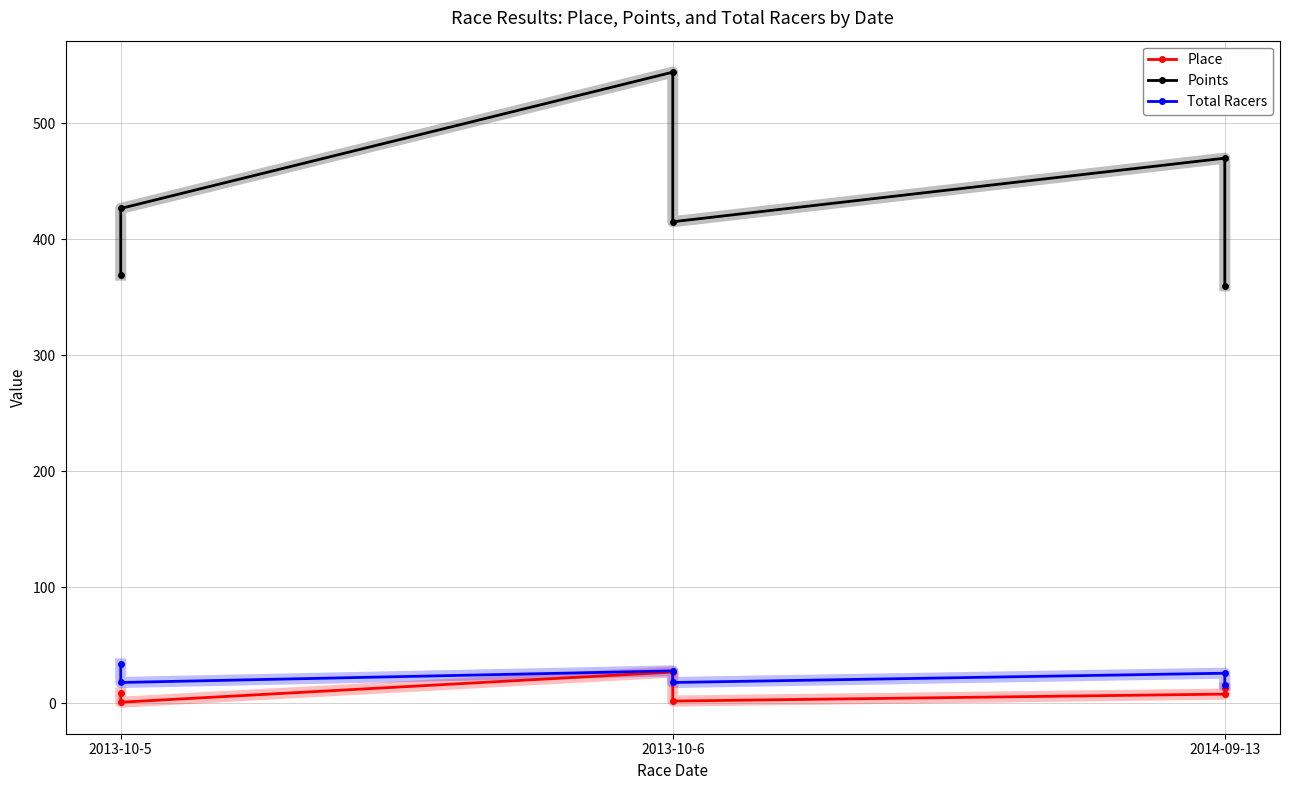

At which category does the chart reach its minimum across all series?

2013-10-5